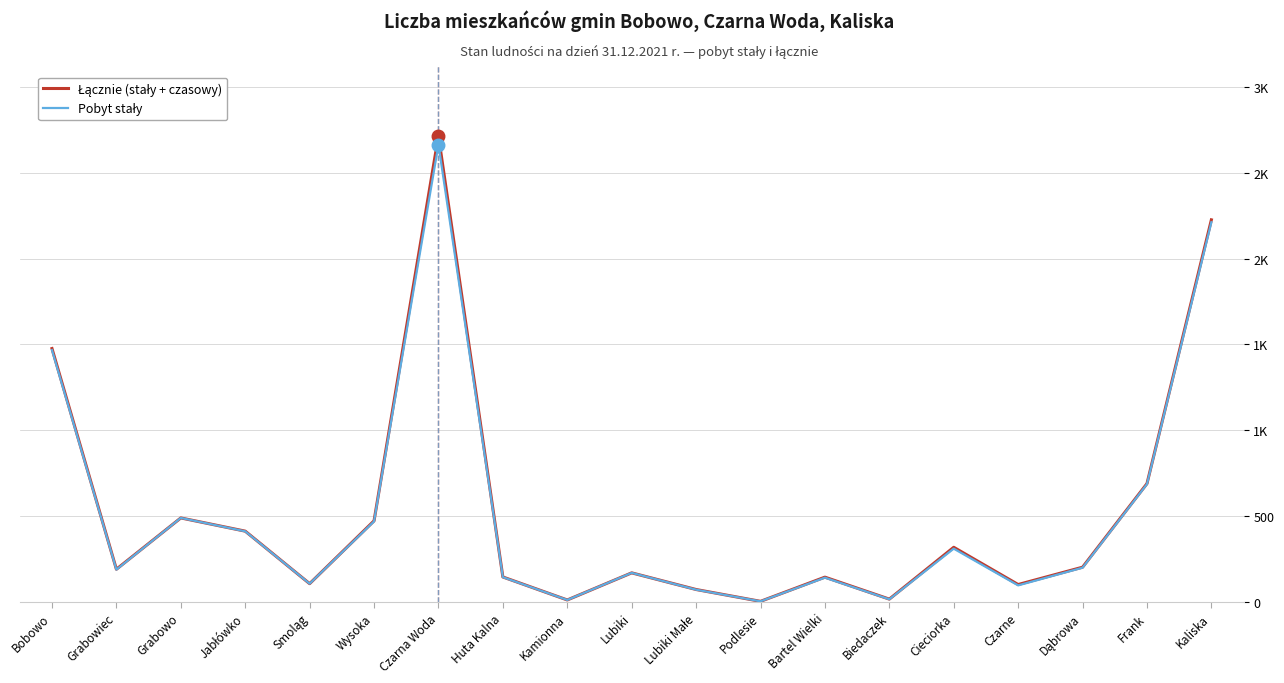

What is the average value of the Łącznie (stały + czasowy) series?

524